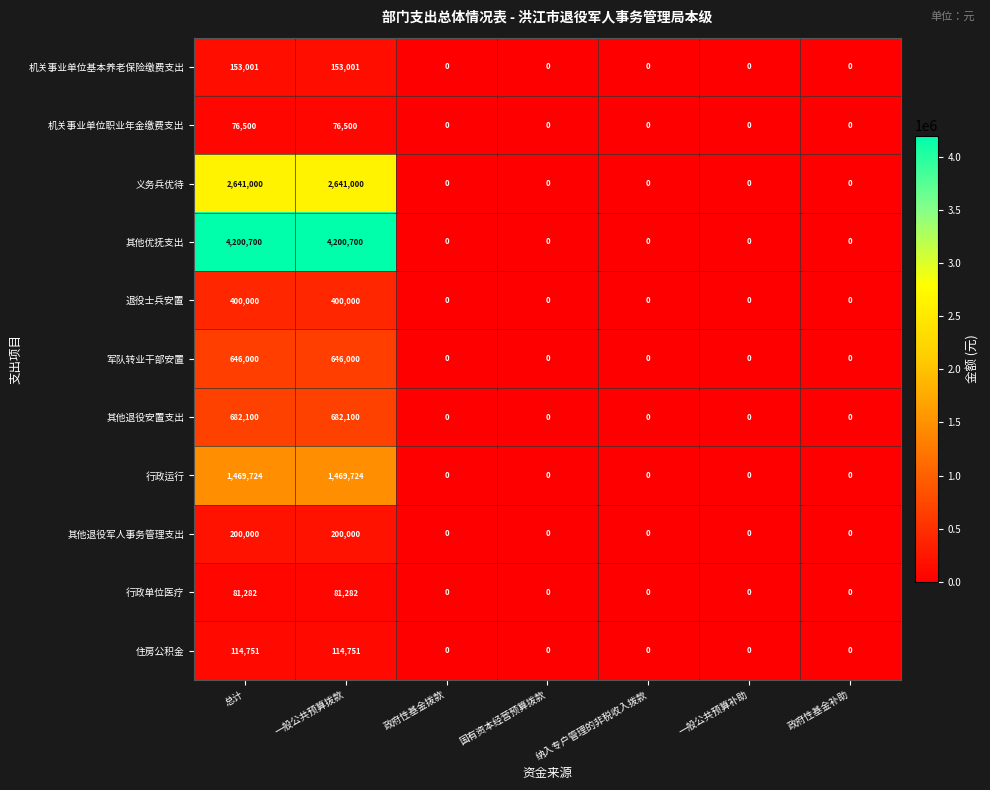

What is the difference between the highest and lowest values at 总计?

4124200